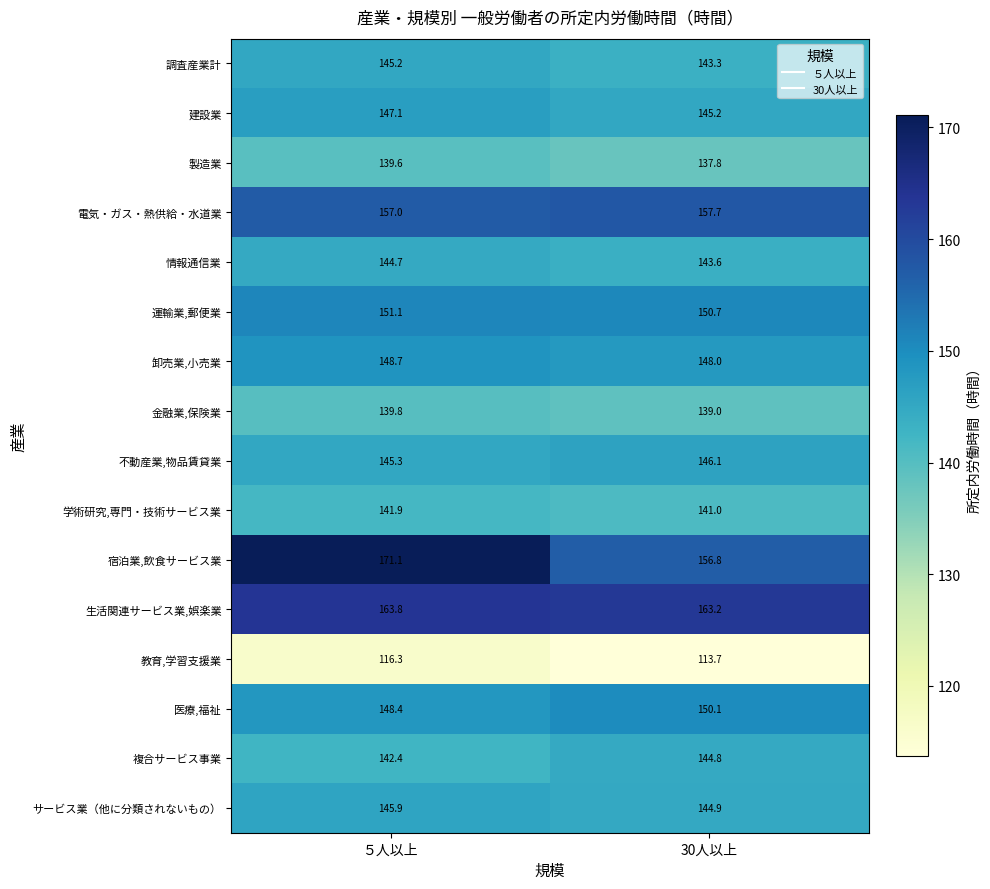

True or false: 調査産業計 has a value of 143.3 at 30人以上.

True